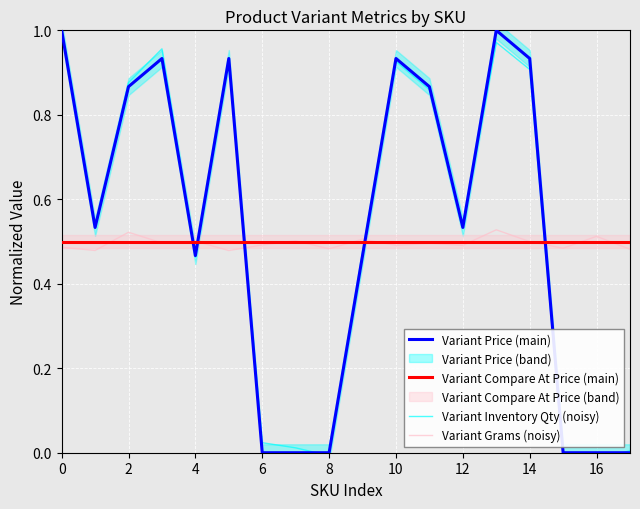

Reading left to right, transcribe all the data shown in this chart.

Variant Price (main): 1.0	0.5	0.9	0.9	0.5	0.9	0.0	0.0	0.0	0.5	0.9	0.9	0.5	1.0	0.9	0.0	0.0	0.0
Variant Compare At Price (main): 0.5	0.5	0.5	0.5	0.5	0.5	0.5	0.5	0.5	0.5	0.5	0.5	0.5	0.5	0.5	0.5	0.5	0.5
Variant Inventory Qty (noisy): 1.0	0.5	0.9	1.0	0.5	0.9	0.0	0.0	-0.0	0.5	0.9	0.9	0.5	1.0	0.9	-0.0	-0.0	0.0
Variant Grams (noisy): 0.5	0.5	0.5	0.5	0.5	0.5	0.5	0.5	0.5	0.5	0.5	0.5	0.5	0.5	0.5	0.5	0.5	0.5